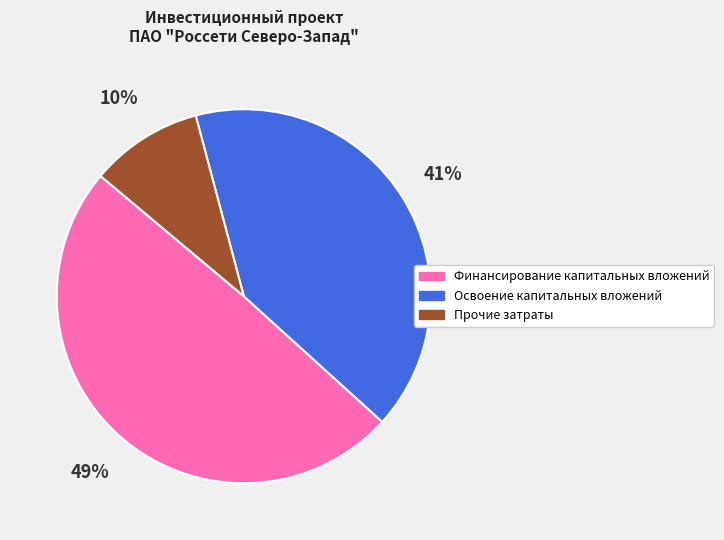

Rank the categories by value from highest to lowest.

Финансирование капитальных вложений, Освоение капитальных вложений, Прочие затраты